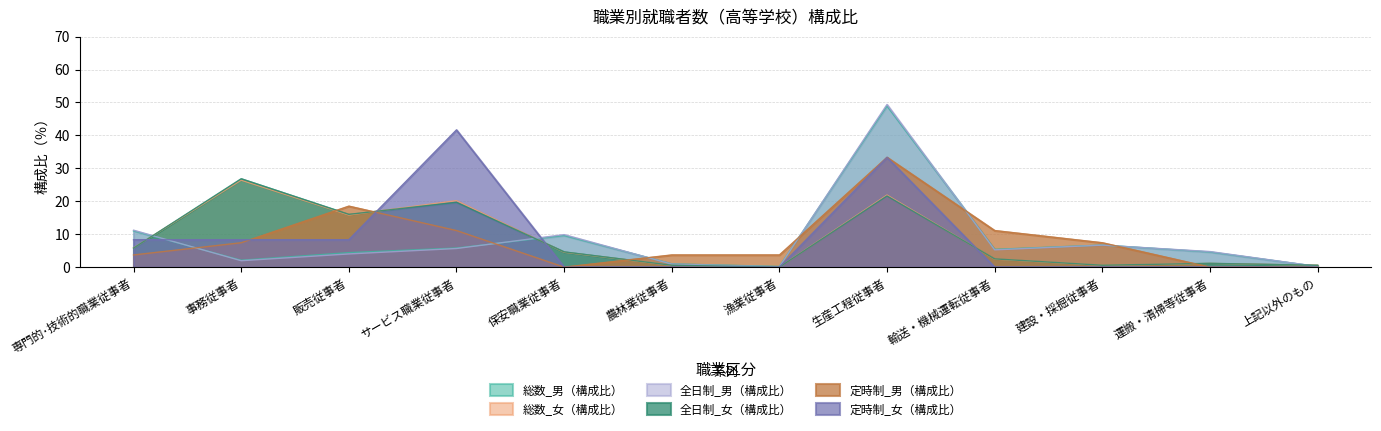

Reading left to right, what are all the values shown in this chart?

総数_男（構成比）: 11.0	2.1	4.4	5.8	9.6	1.0	0.2	48.9	5.4	6.7	4.6	0.2
総数_女（構成比）: 5.8	26.4	15.8	20.2	4.5	0.6	0.0	21.9	2.5	0.6	1.1	0.6
全日制_男（構成比）: 11.2	2.0	4.0	5.7	9.9	0.9	0.1	49.4	5.2	6.7	4.7	0.2
全日制_女（構成比）: 5.8	26.8	16.0	19.7	4.6	0.6	0.0	21.6	2.5	0.6	1.2	0.6
定時制_男（構成比）: 3.7	7.4	18.5	11.1	0.0	3.7	3.7	33.3	11.1	7.4	0.0	0.0
定時制_女（構成比）: 8.3	8.3	8.3	41.7	0.0	0.0	0.0	33.3	0.0	0.0	0.0	0.0